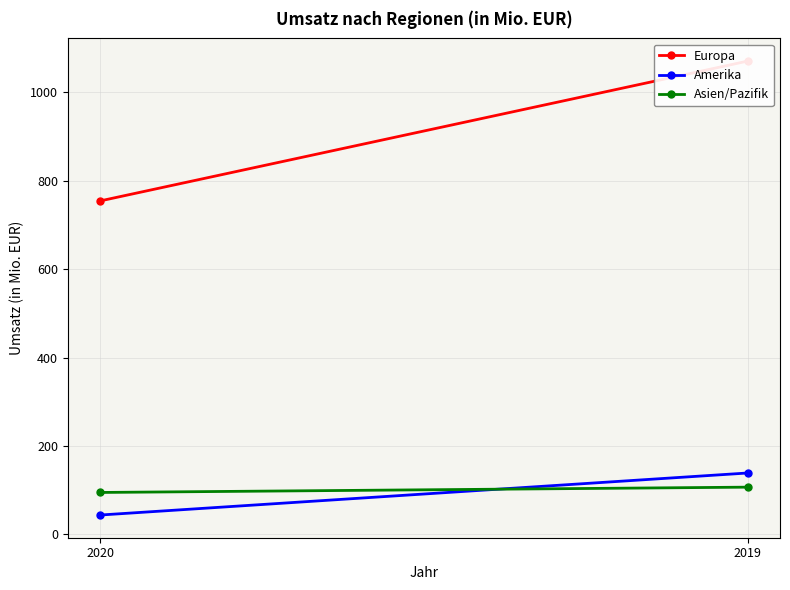

Between 2020 and 2019, which is larger?

2019